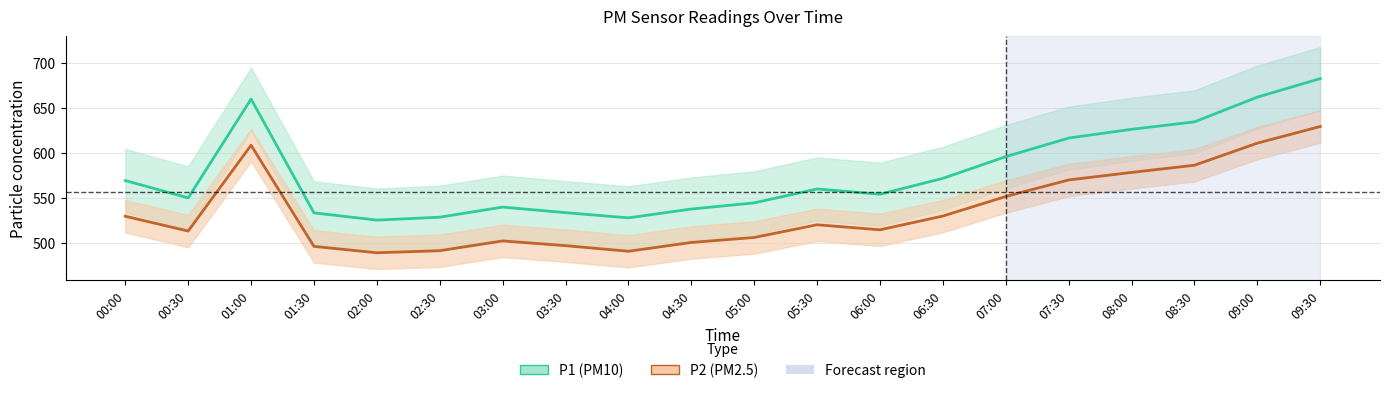

At which label does P2 first exceed 520?

00:00